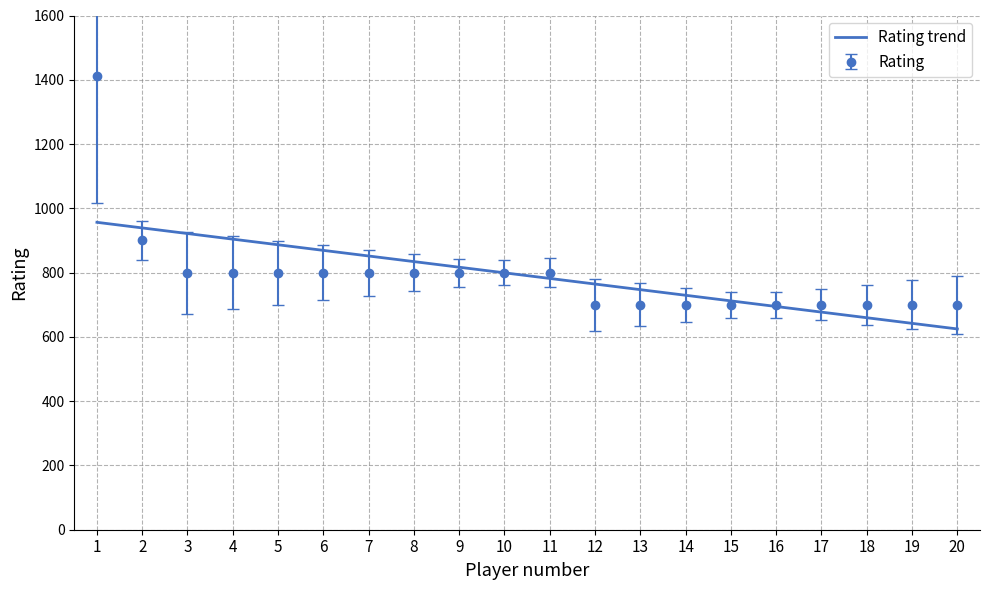

What is the approximate value of Rating trend at 18?

659.6